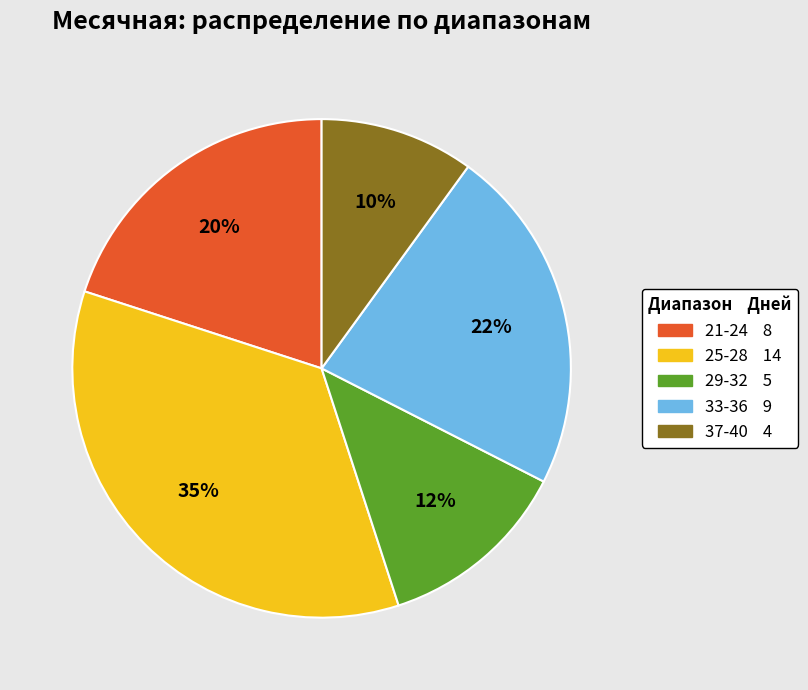

To the nearest percent, what is the difference between the largest and smallest slice percentages?

25%